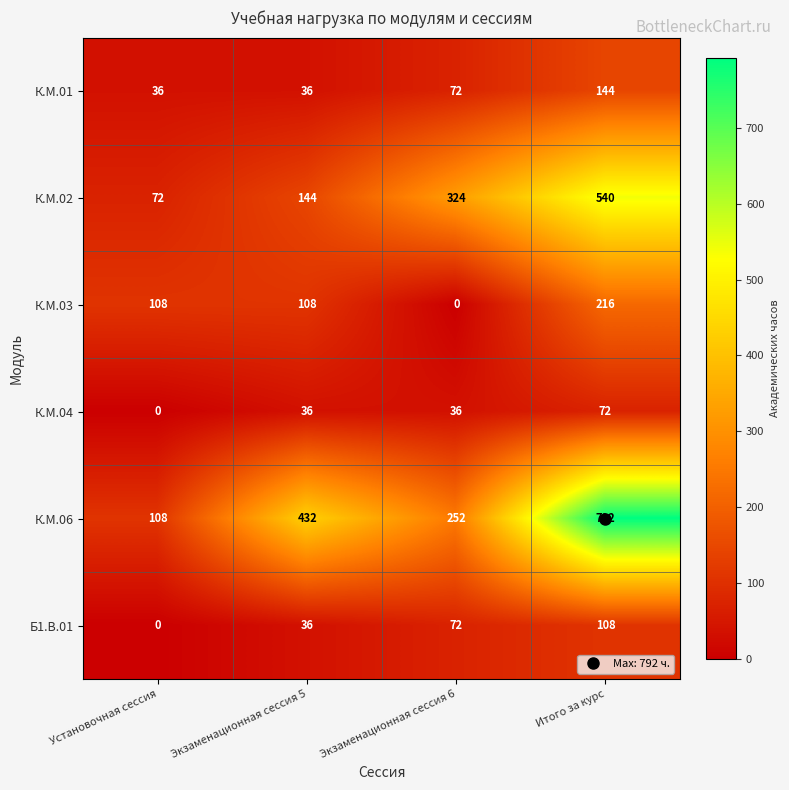

Which series changed the most between Установочная сессия and Экзаменационная сессия 5?

К.М.06